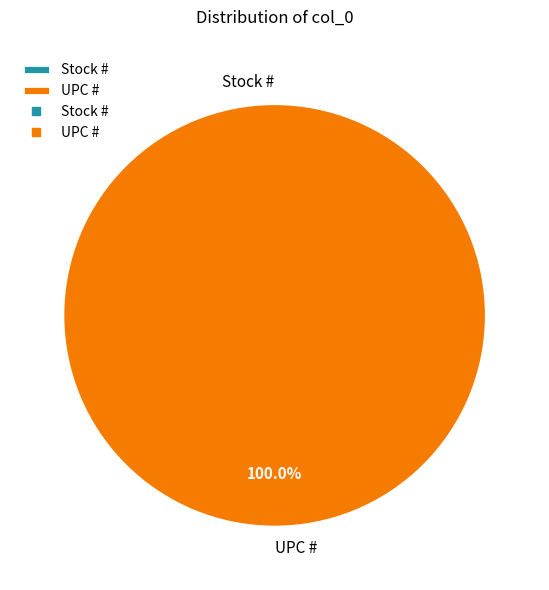

What is the total percentage of UPC # and Stock #?

100.0%